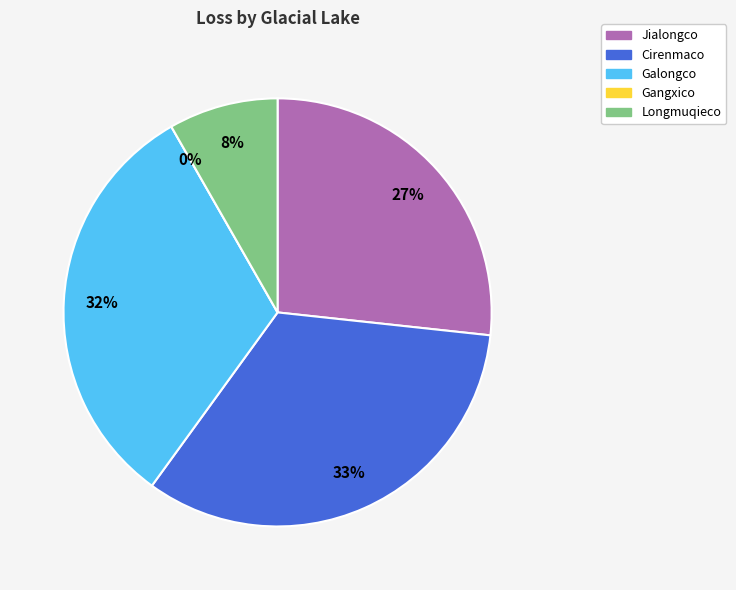

Is there any slice that represents more than half of the pie?

No